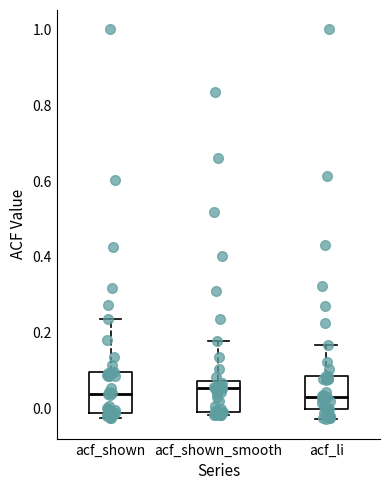

Which box is the tallest, from its lower edge to its upper edge?

acf_shown